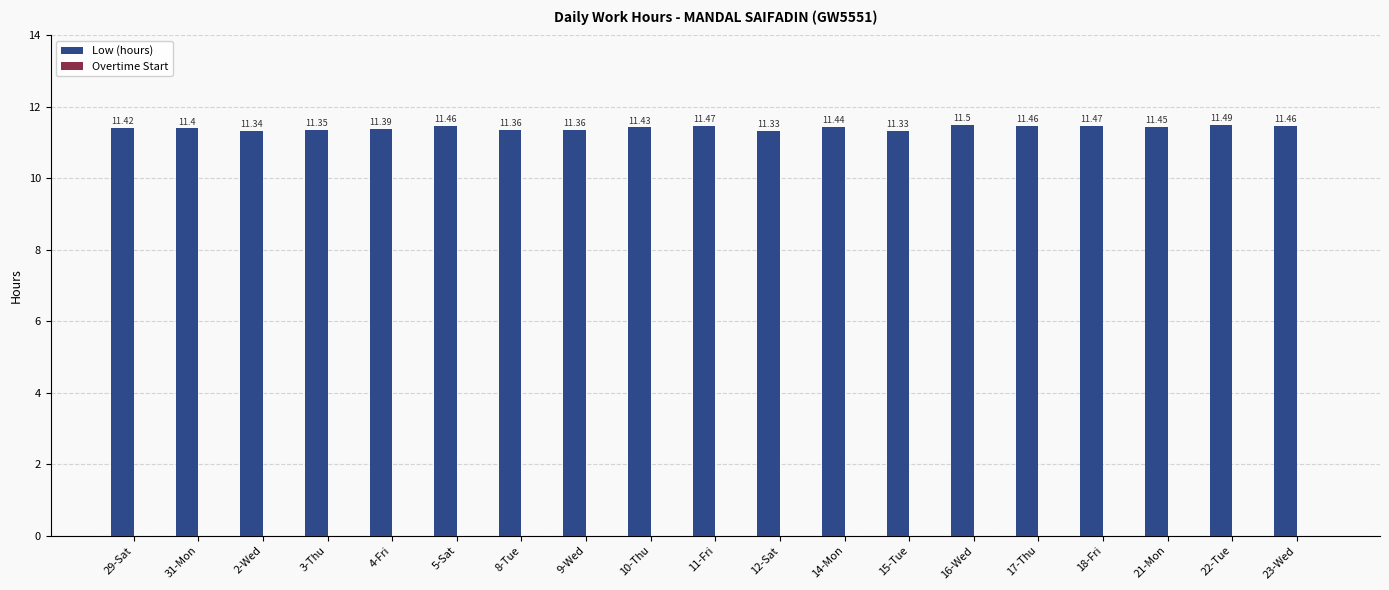

What is the average value?

11.4